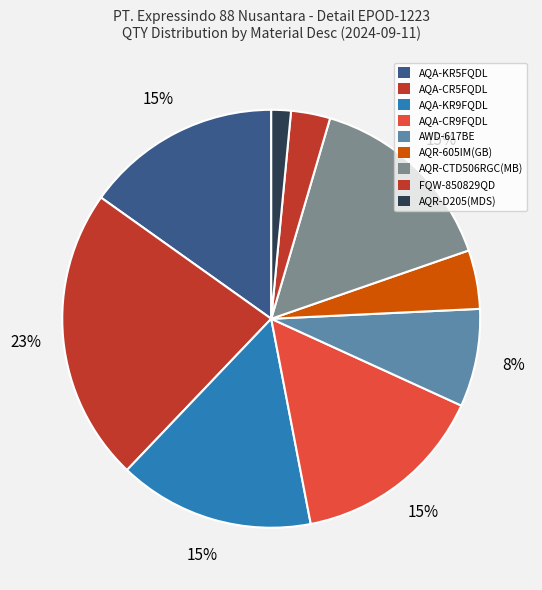

Is there a majority slice in this chart?

No